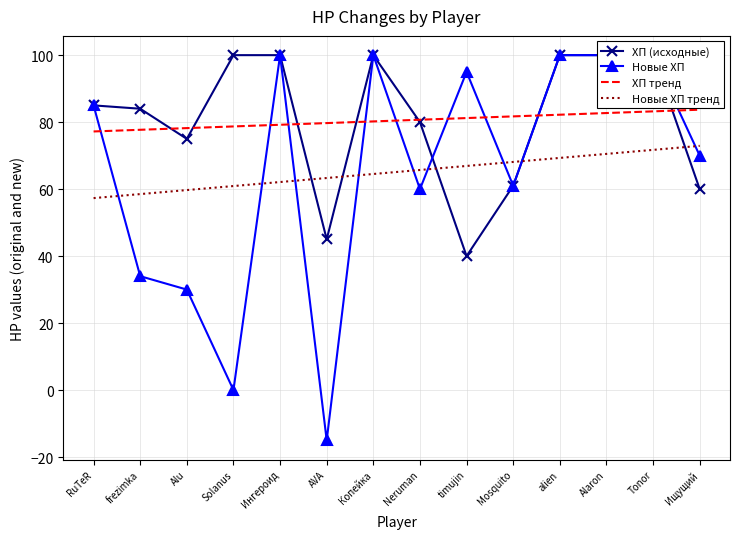

Which series changed the most between AVA and Mosquito?

Новые ХП